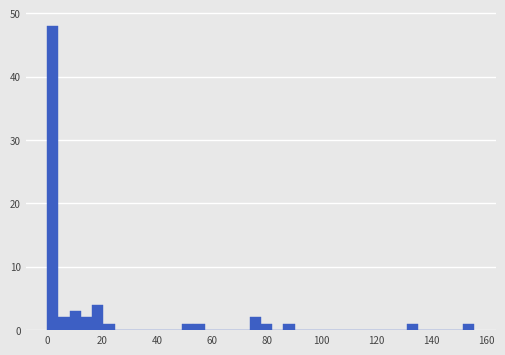

Read against the x-axis, roughly where is the centre of the tallest bar?

2